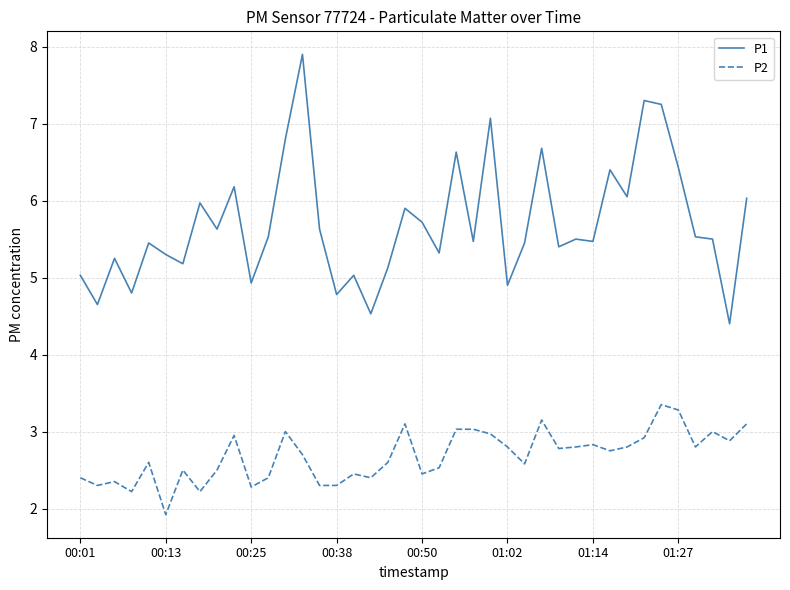

What are all the series names shown in the legend?

P1, P2